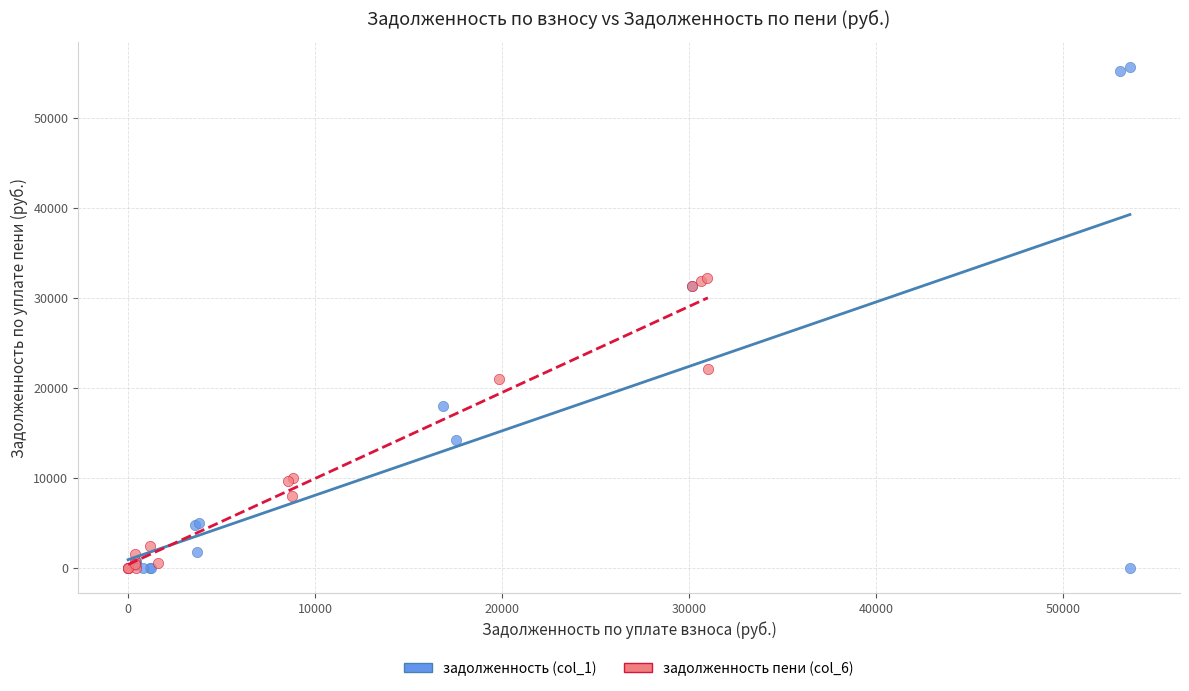

Which series contains the highest Y value?

задолженность (col_1)